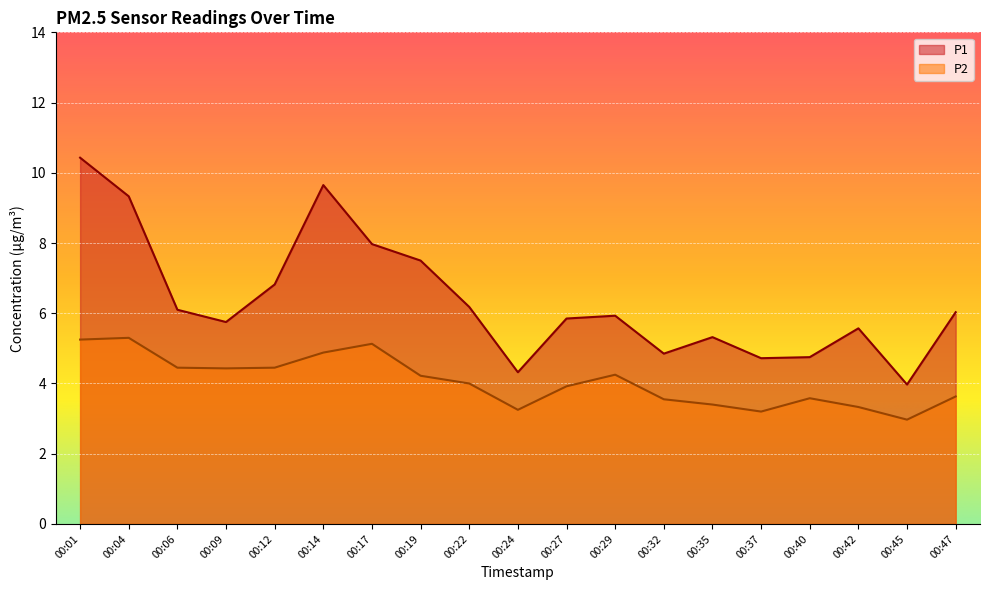

How many values in the P1 series are below 5?

5